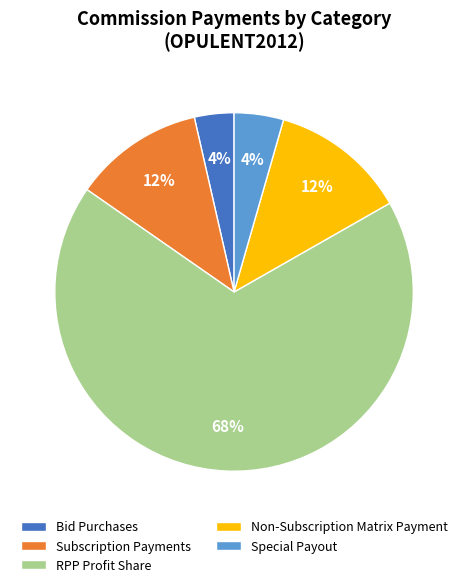

Which slice is the largest?

RPP Profit Share